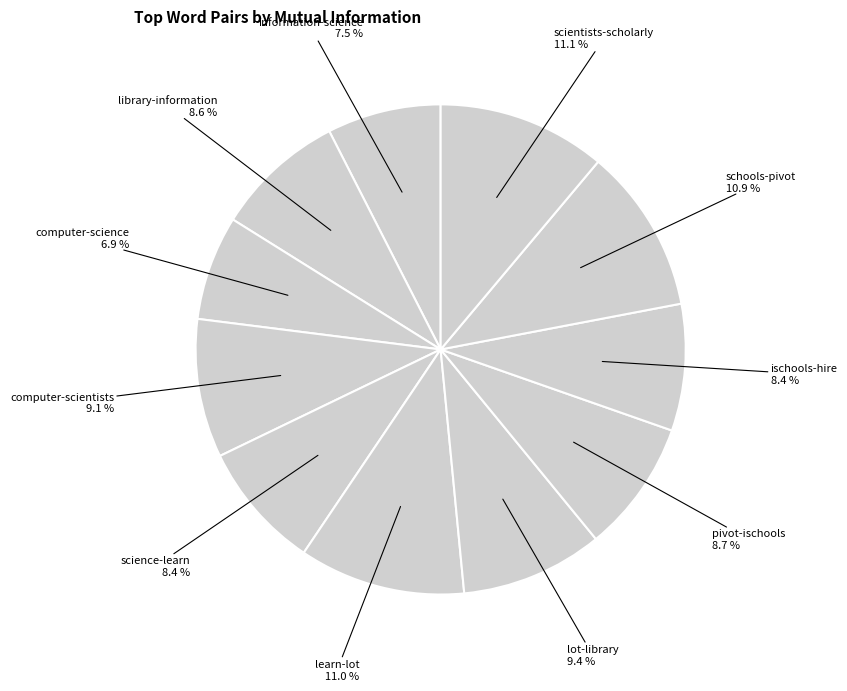

How many segments does this pie chart have?

11